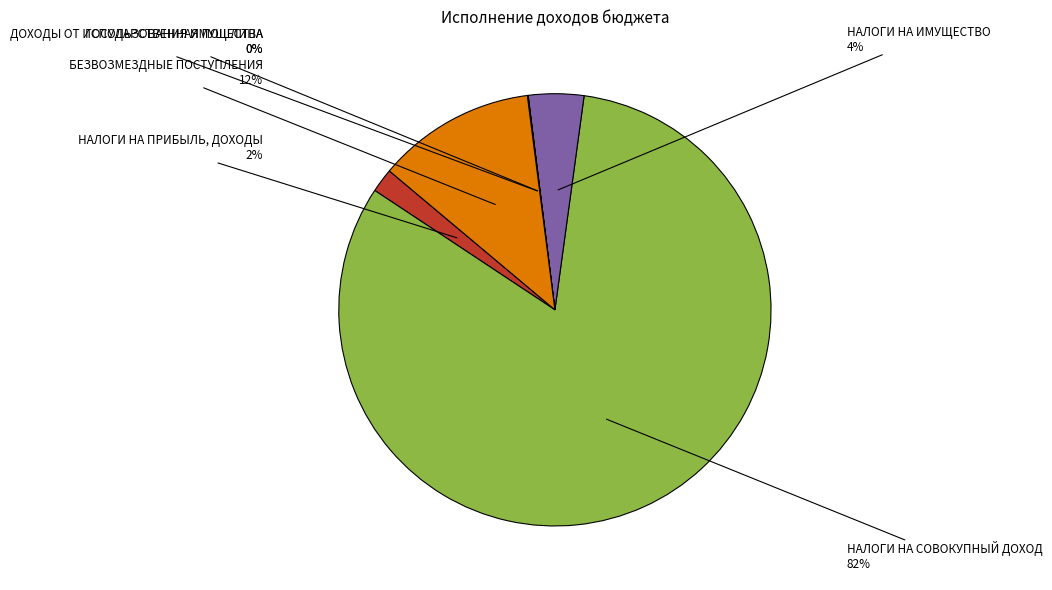

The НАЛОГИ НА ИМУЩЕСТВО slice represents 4% of the pie. True or false?

True